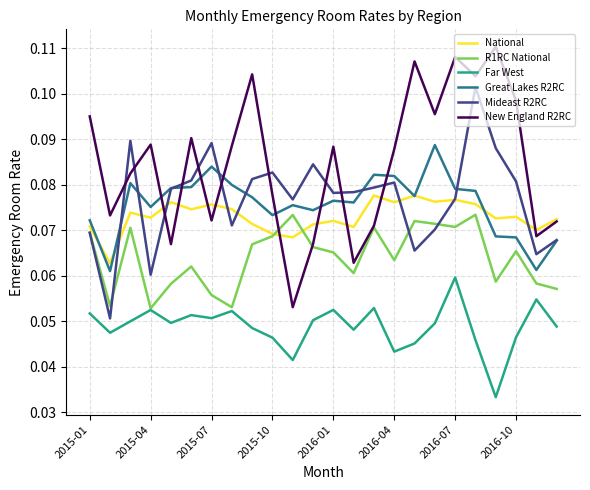

Which series has the largest range (max minus min)?

New England R2RC